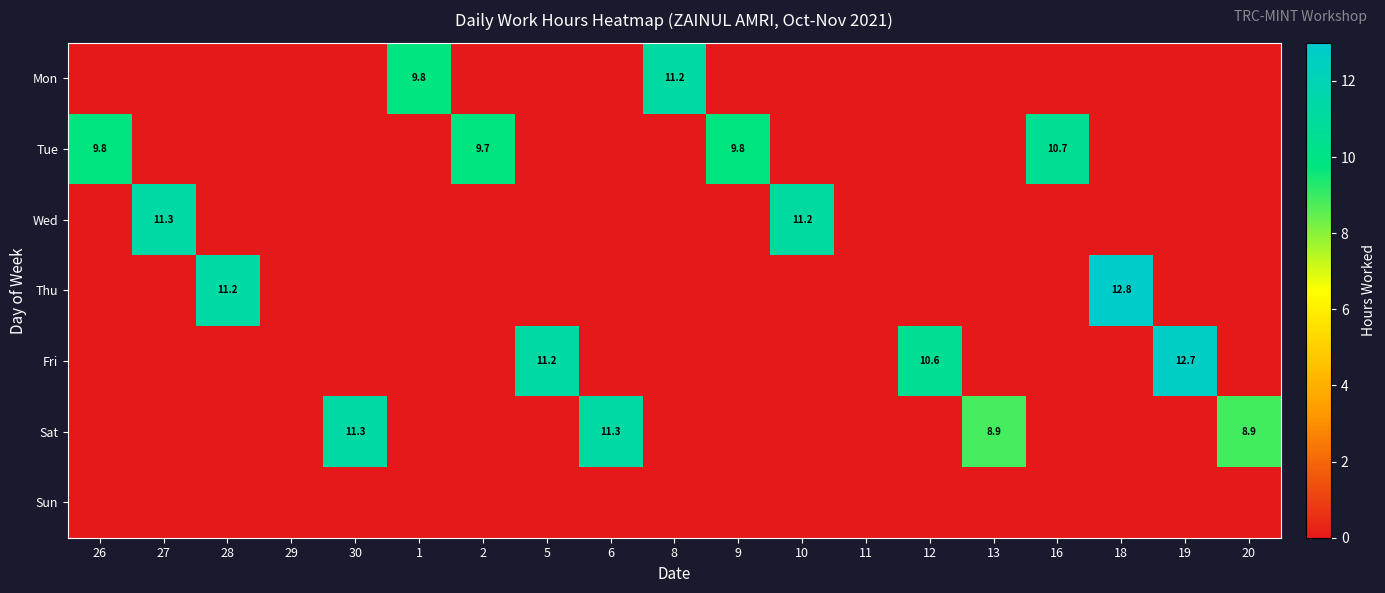

How many data points does each series have?

19